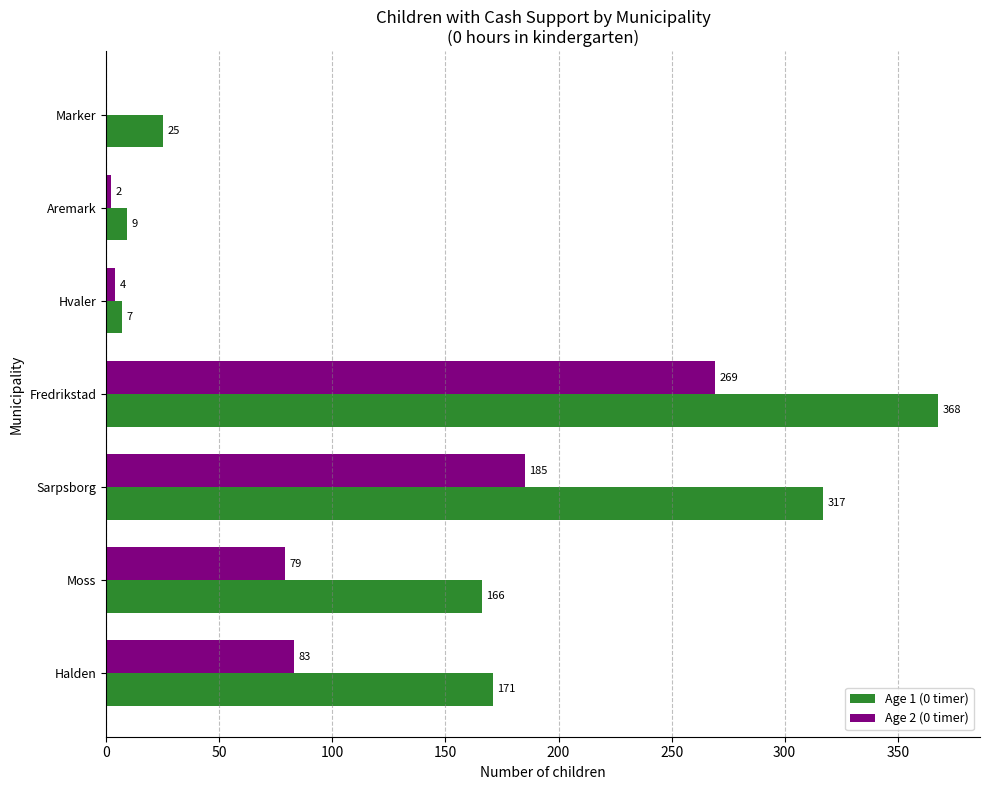

At which label is Age 2 (0 timer) closest to 134?

Halden